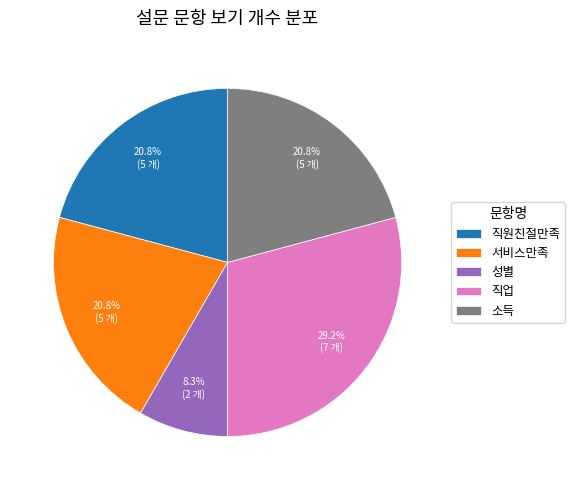

To the nearest percent, what is the difference between the largest and smallest slice percentages?

21%